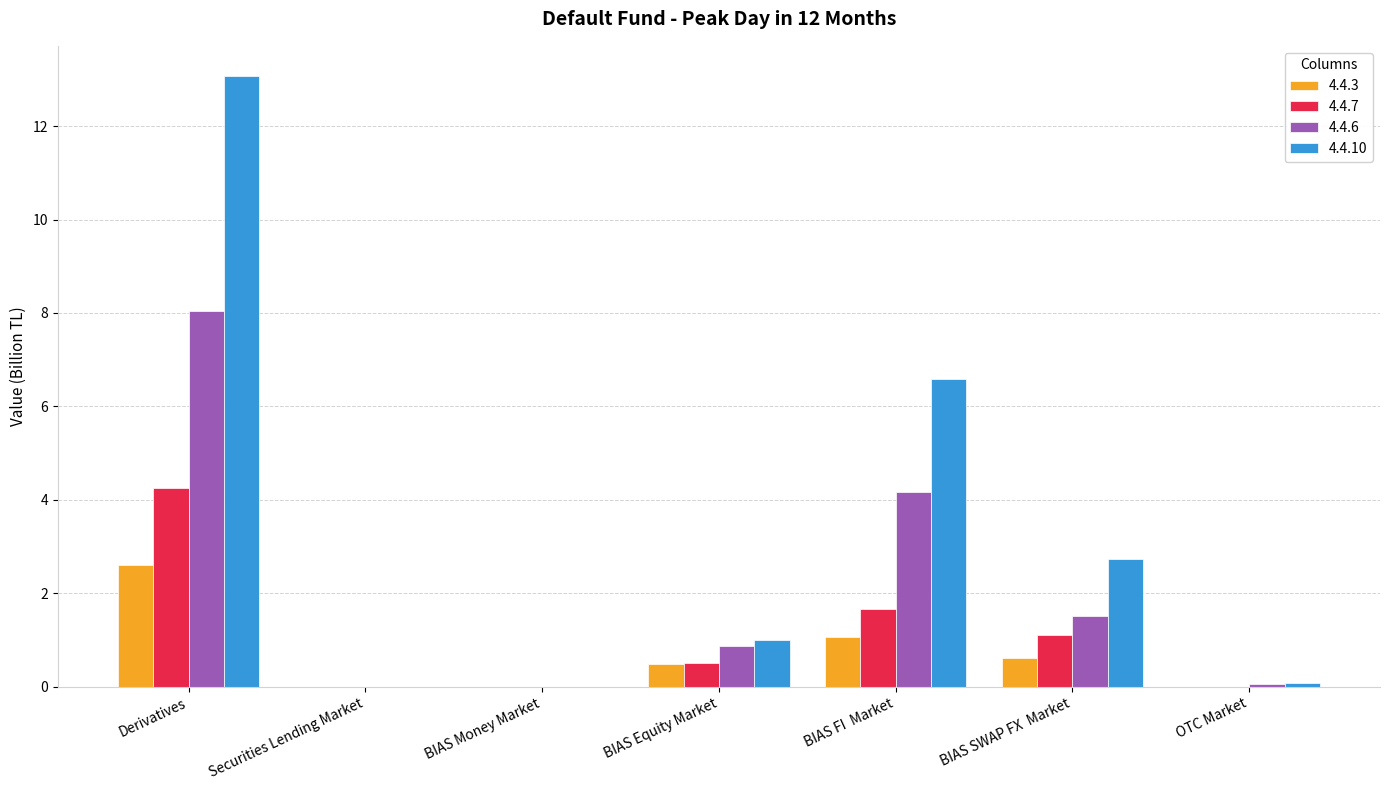

What is the sum of all 4.4.3 values?

4.8